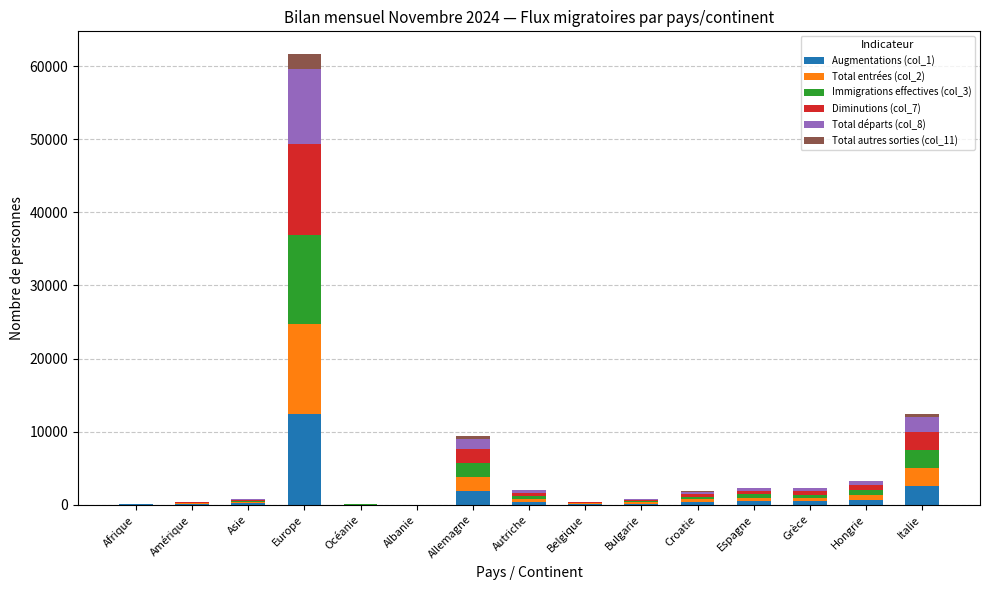

Which category has the highest value in the Augmentations (col_1) series?

Europe